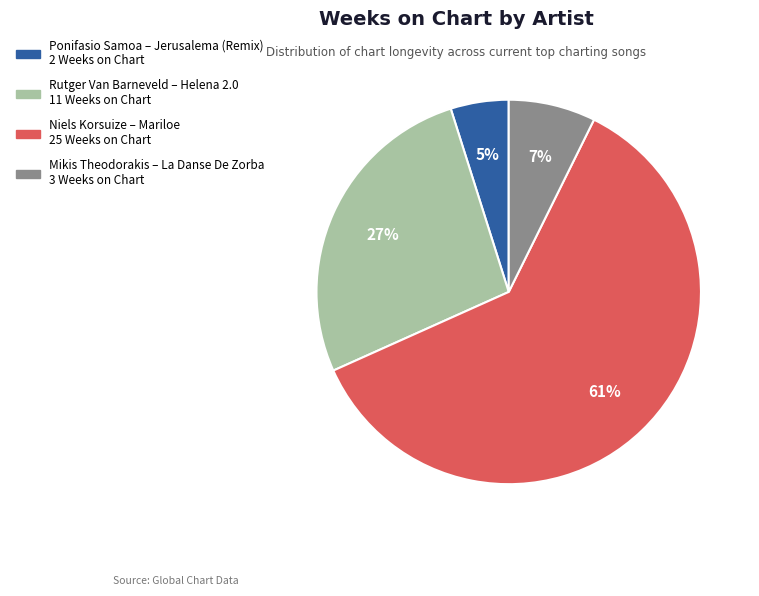

How many segments does this pie chart have?

4